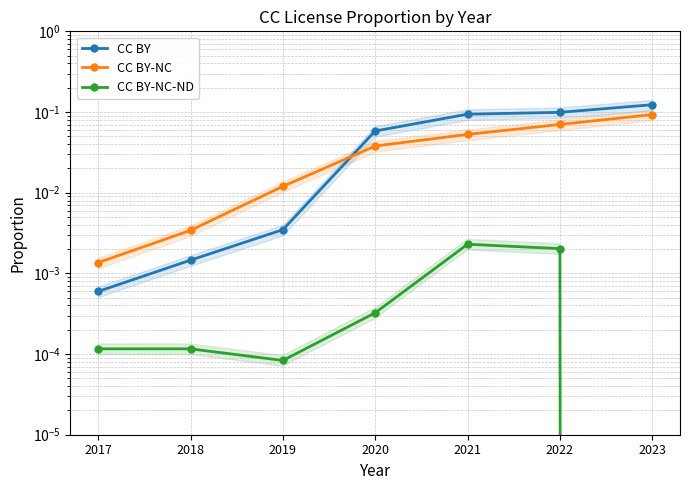

What is the spread (max minus min) of values at 2022?

0.1